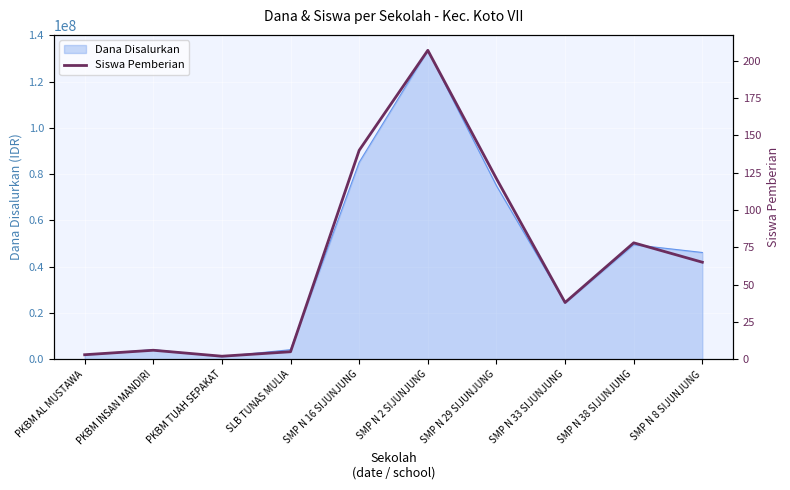

What is the label of the 9th point from the left?

SMP N 38 SIJUNJUNG